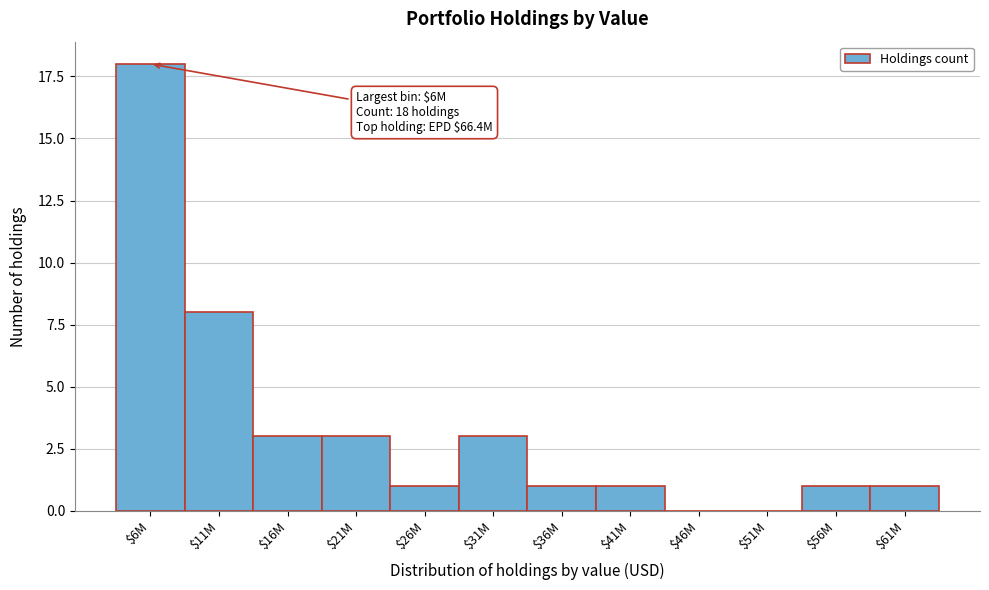

Where is the data nearest to the value 9?

$11M